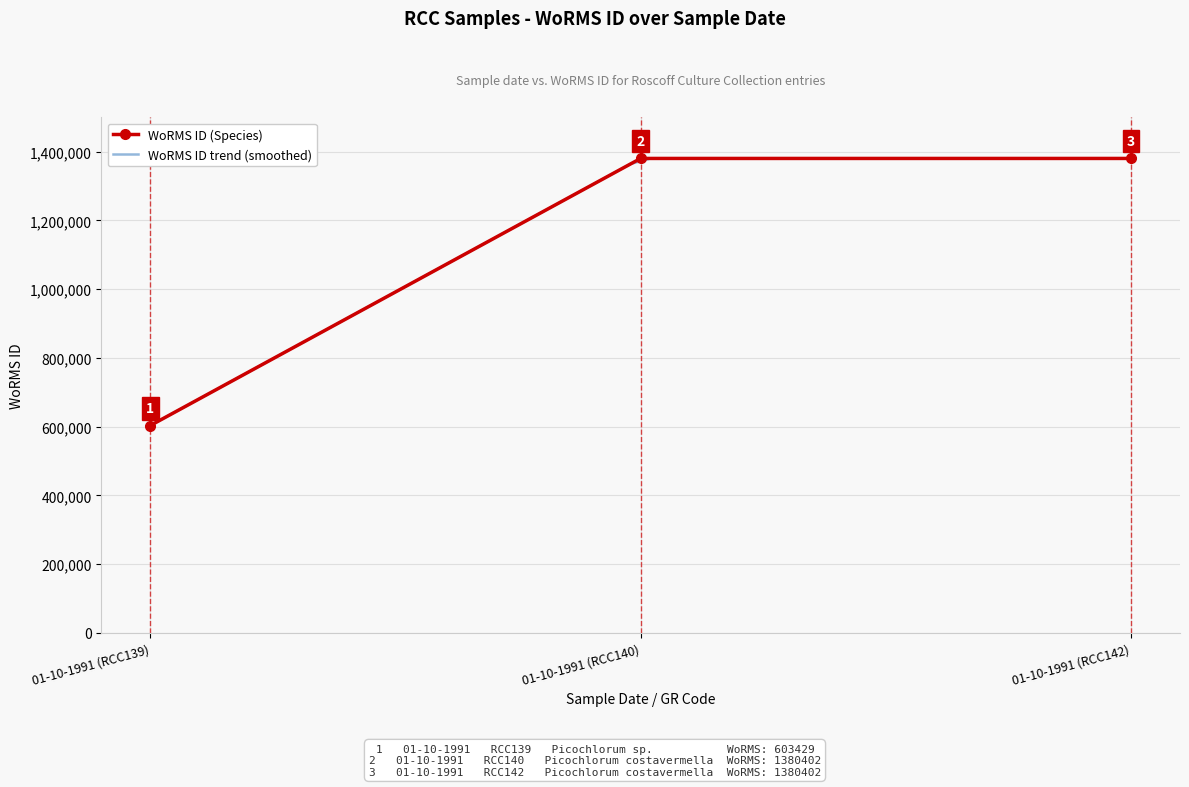

Which category has the highest value across all series?

01-10-1991 (RCC140)